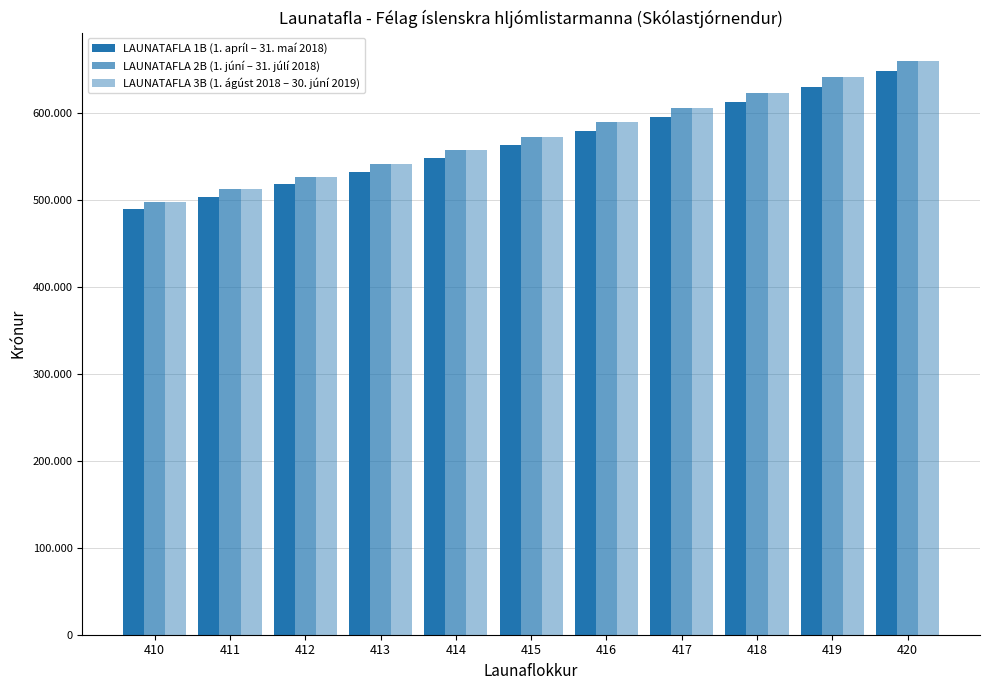

What is the approximate value of LAUNATAFLA 1B (1. apríl – 31. maí 2018) at 411?

503984